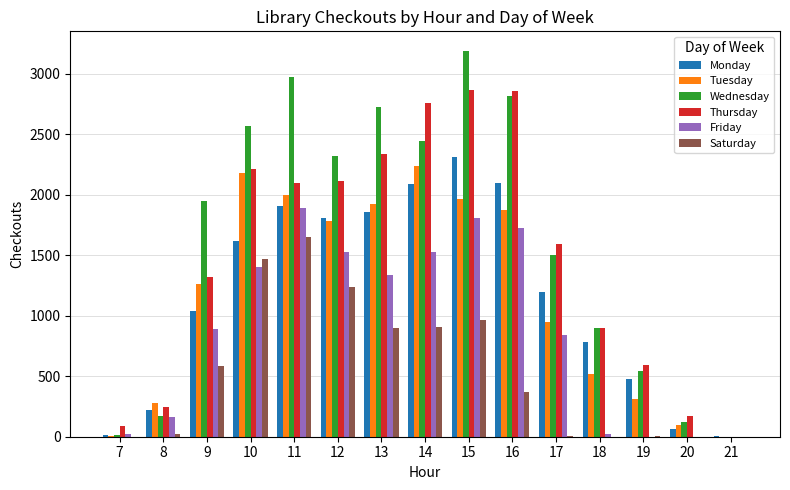

What is the sum of all Friday values?

13139